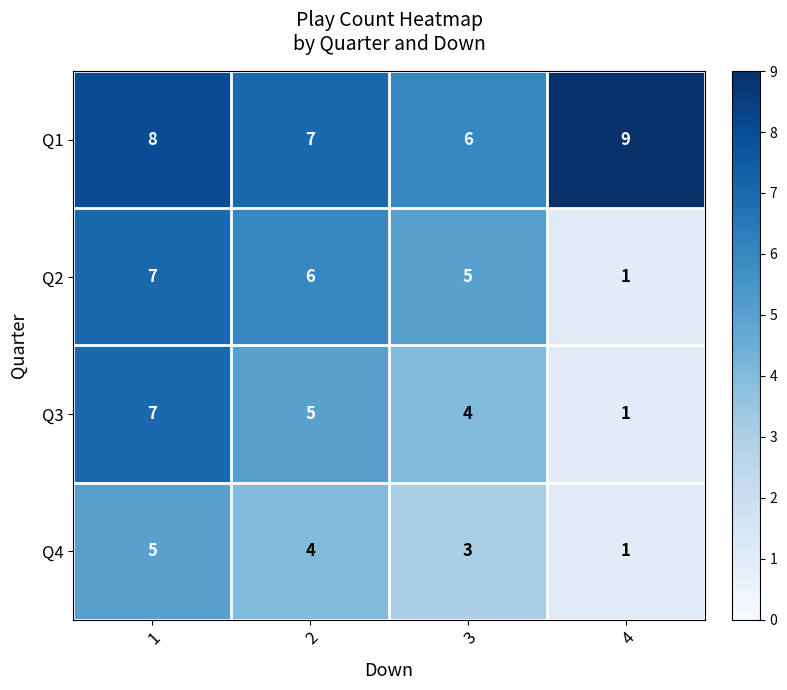

Rank the series at 2 from highest to lowest value.

Q1, Q2, Q3, Q4